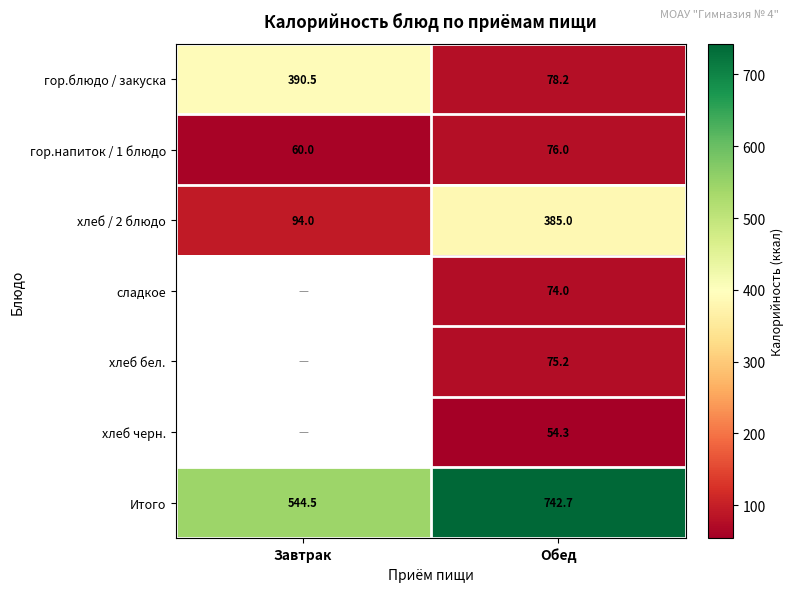

How many data points in Итого are above 742?

1